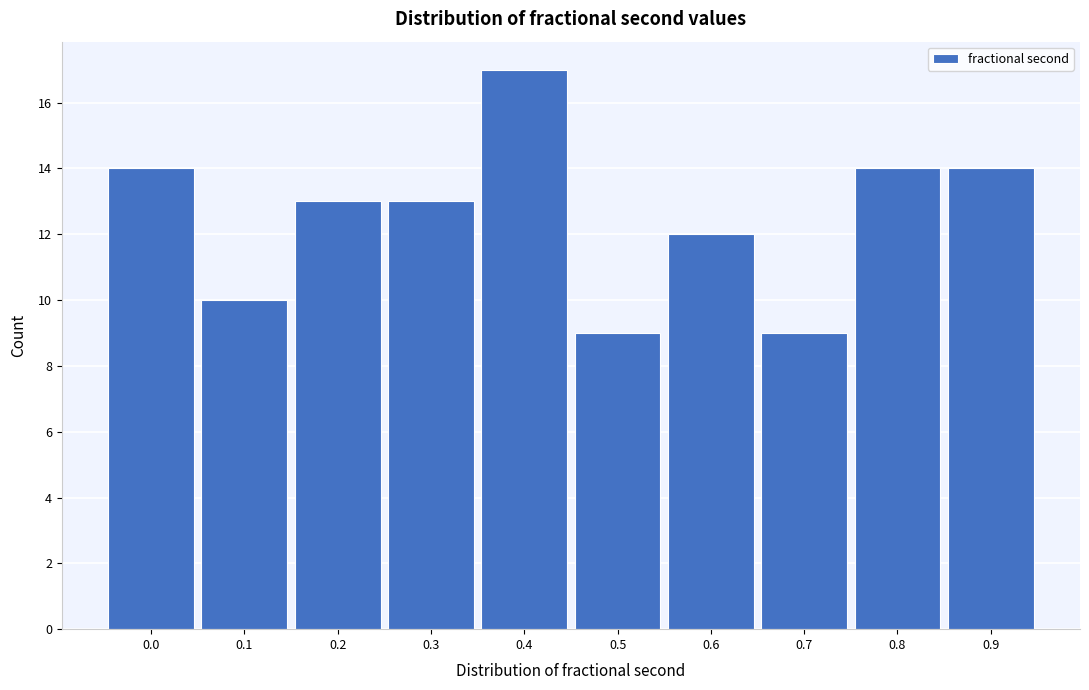

Reading left to right, list all the values displayed in this chart.

14	10	13	13	17	9	12	9	14	14